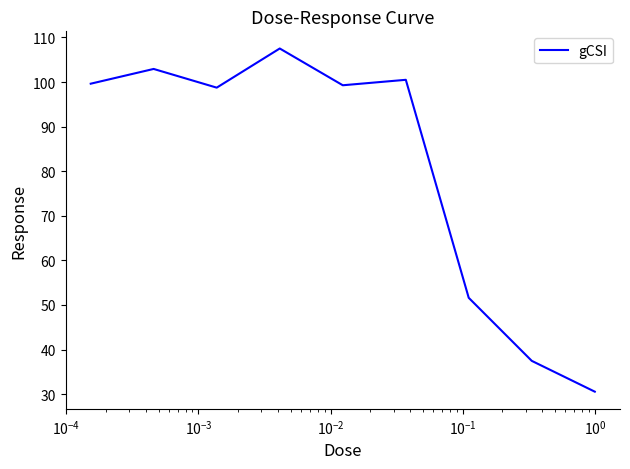

What is the difference between the maximum and minimum values?

77.0